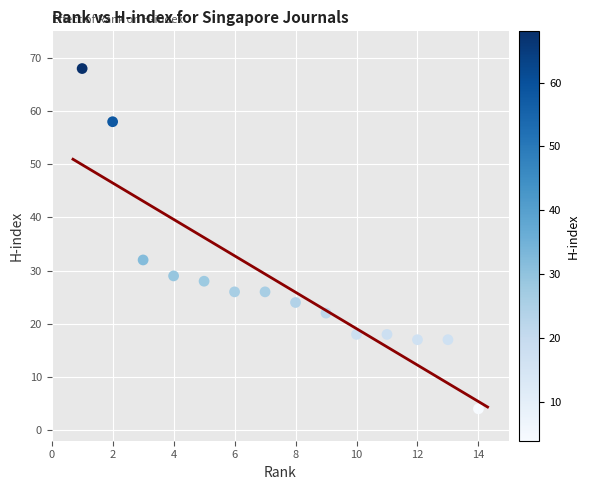

What is the range of X values (max minus min)?

13